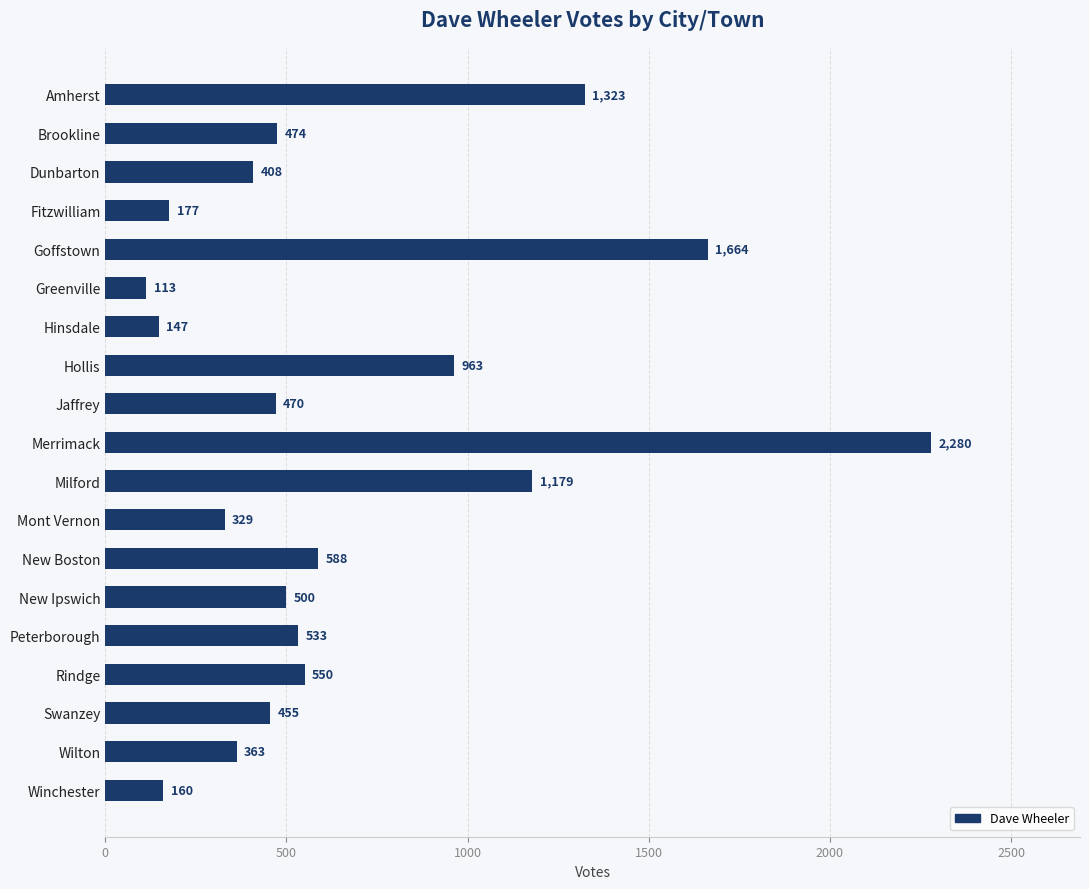

Reading top to bottom, list all the values displayed in this chart.

Amherst=1323	Brookline=474	Dunbarton=408	Fitzwilliam=177	Goffstown=1664	Greenville=113	Hinsdale=147	Hollis=963	Jaffrey=470	Merrimack=2280	Milford=1179	Mont Vernon=329	New Boston=588	New Ipswich=500	Peterborough=533	Rindge=550	Swanzey=455	Wilton=363	Winchester=160